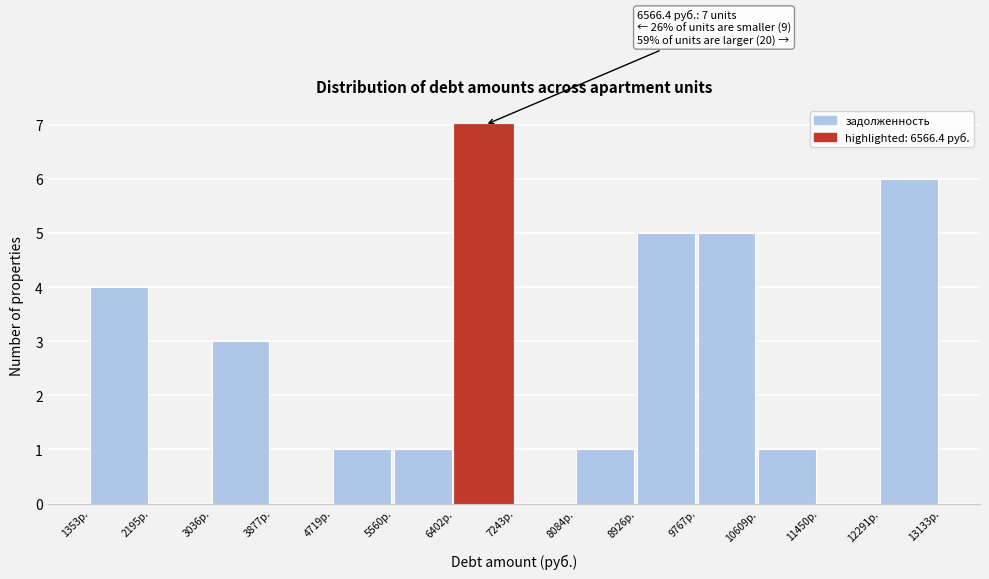

Which range on the x-axis has the tallest bar?

6400 to 7200